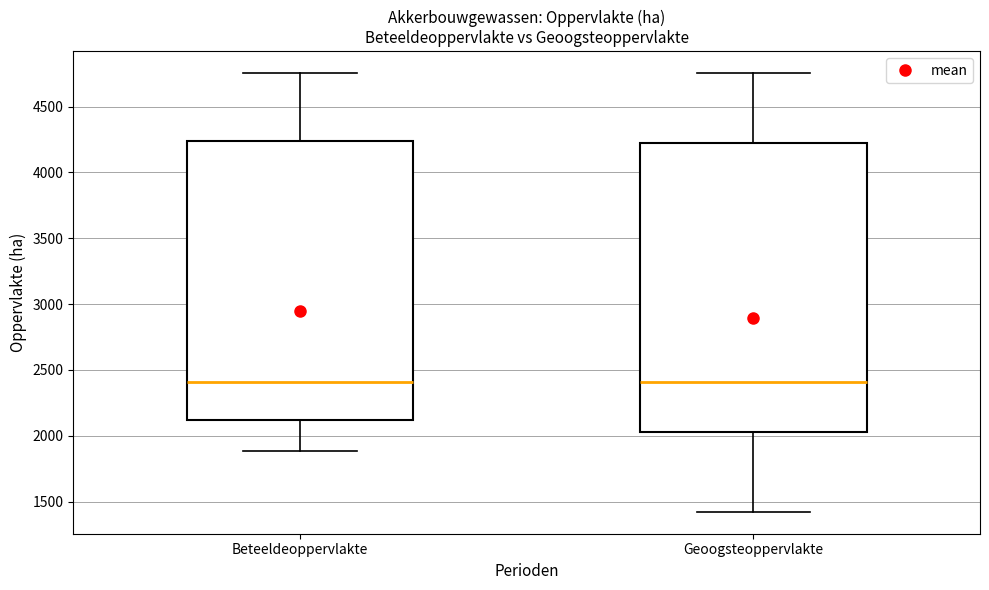

Reading left to right, transcribe this box plot: for each box, give where its median line is, the range the box spans, and where its two whiskers end, as read against the y-axis. The values are not printed on the chart, so give them approximately, as read against the axis.

Beteeldeoppervlakte: median 2400, box 2100 to 4250, whiskers 1900 to 4750
Geoogsteoppervlakte: median 2400, box 2050 to 4250, whiskers 1400 to 4750